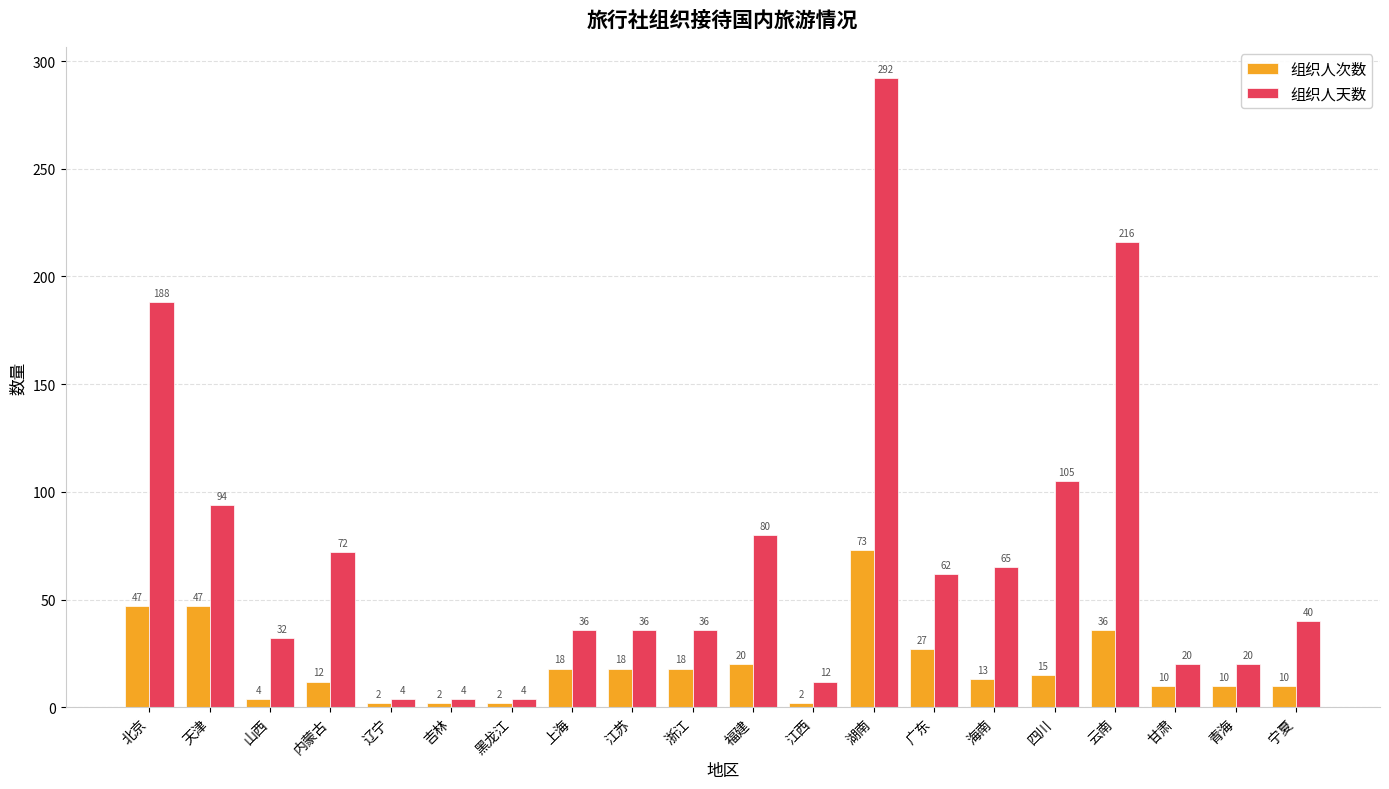

Is the value of 组织人次数 at 山西 greater than the value of 组织人天数 at 内蒙古?

No